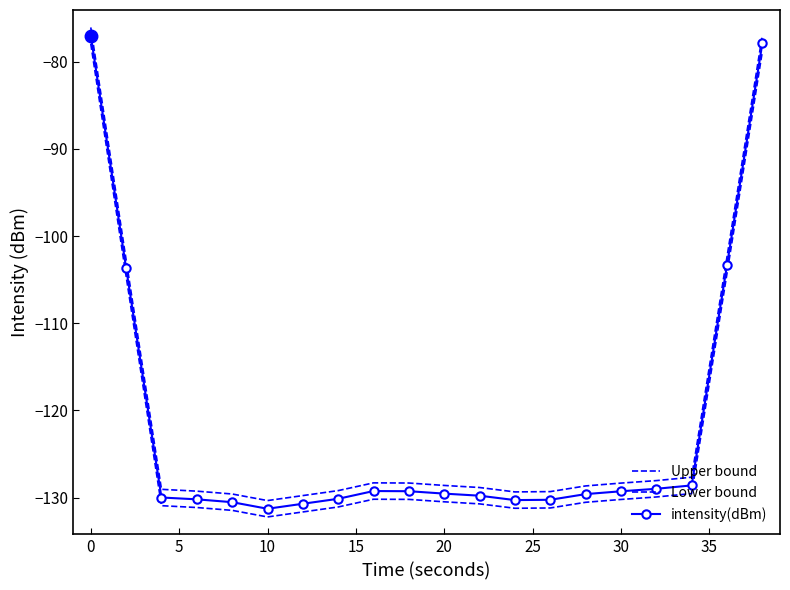

True or false: intensity(dBm) has more than 2 interior local peaks.

False